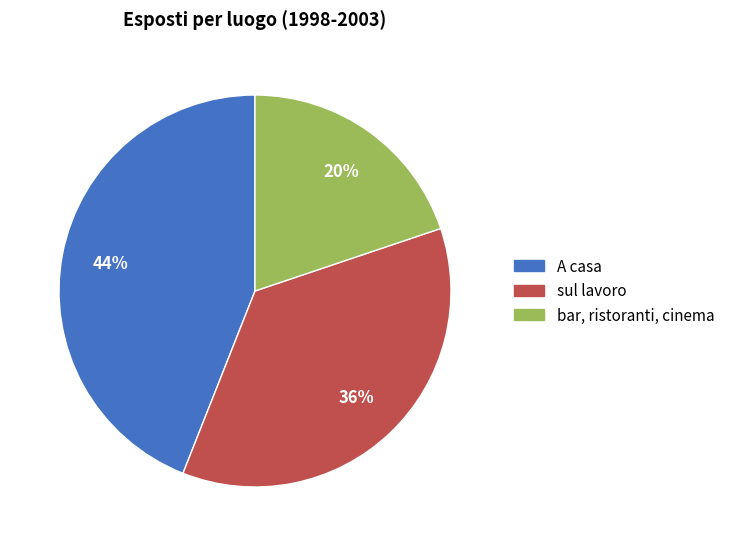

Is there a majority slice in this chart?

No